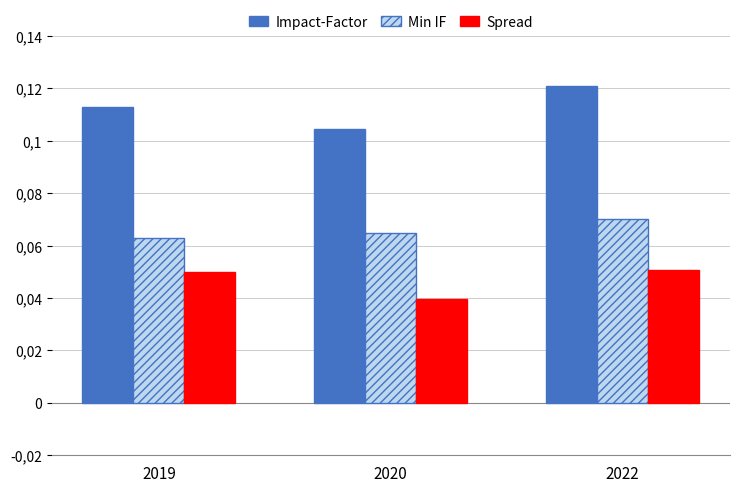

Which series changed the most between 2020 and 2022?

Impact-Factor